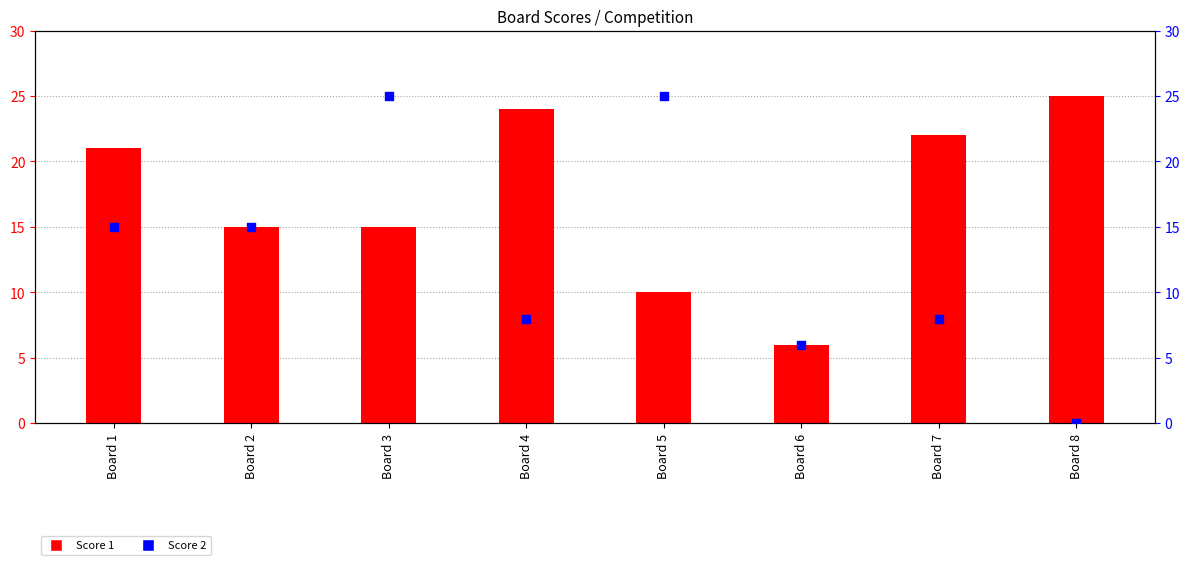

Which series reaches the minimum Y coordinate?

Score 2